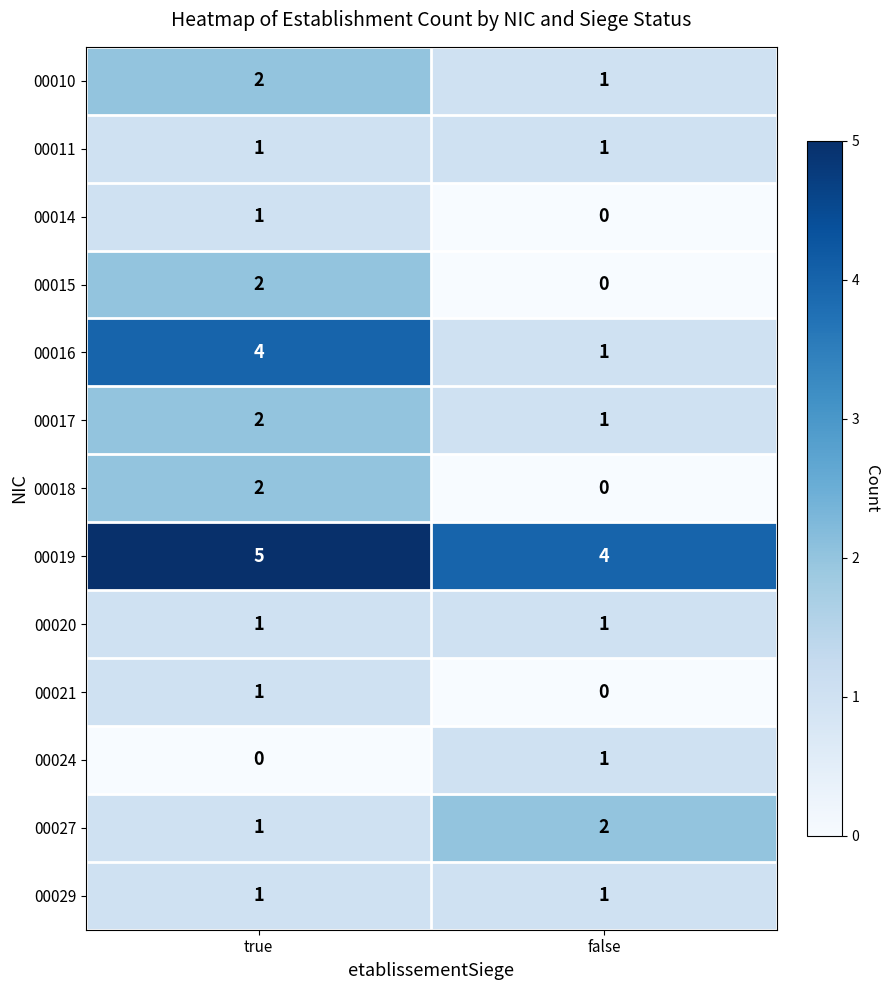

At which category does the chart reach its peak across all series?

true